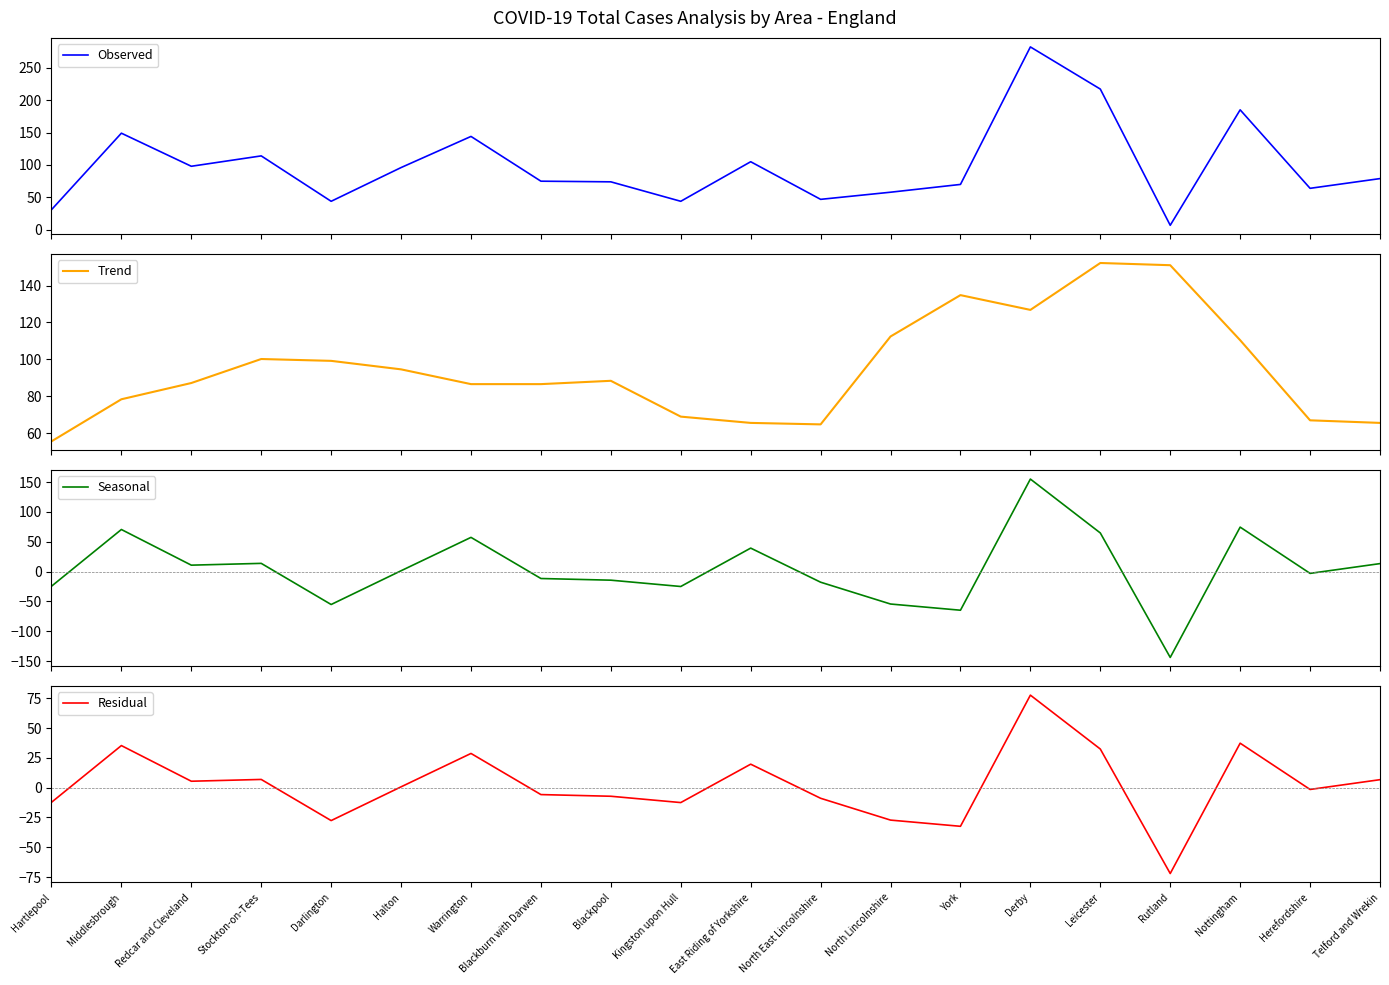

How many data points does each series have?

20